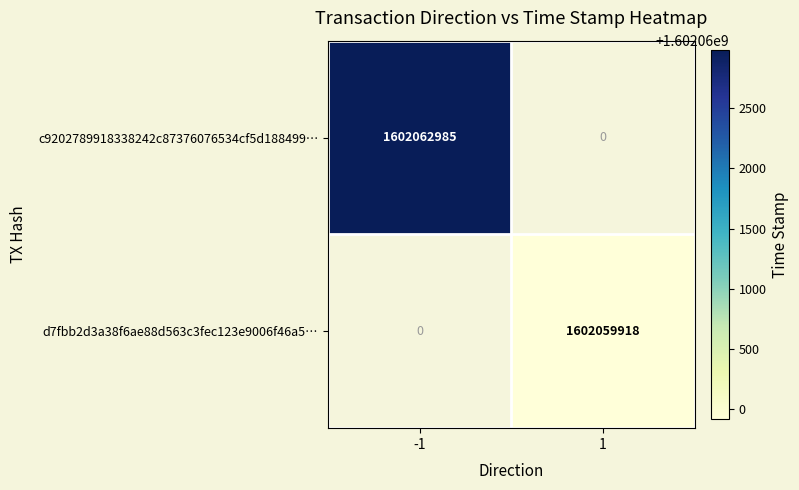

Is the value of c9202789918338242c87376076534cf5d188499… at -1 greater than the value of d7fbb2d3a38f6ae88d563c3fec123e9006f46a5… at 1?

Yes